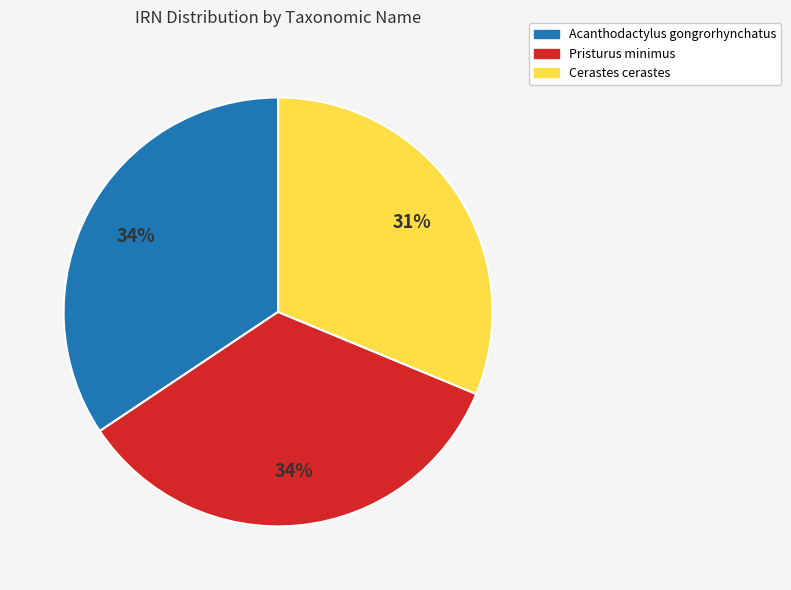

Approximately how many times larger is the value at Acanthodactylus gongrorhynchatus compared to Cerastes cerastes?

1.1